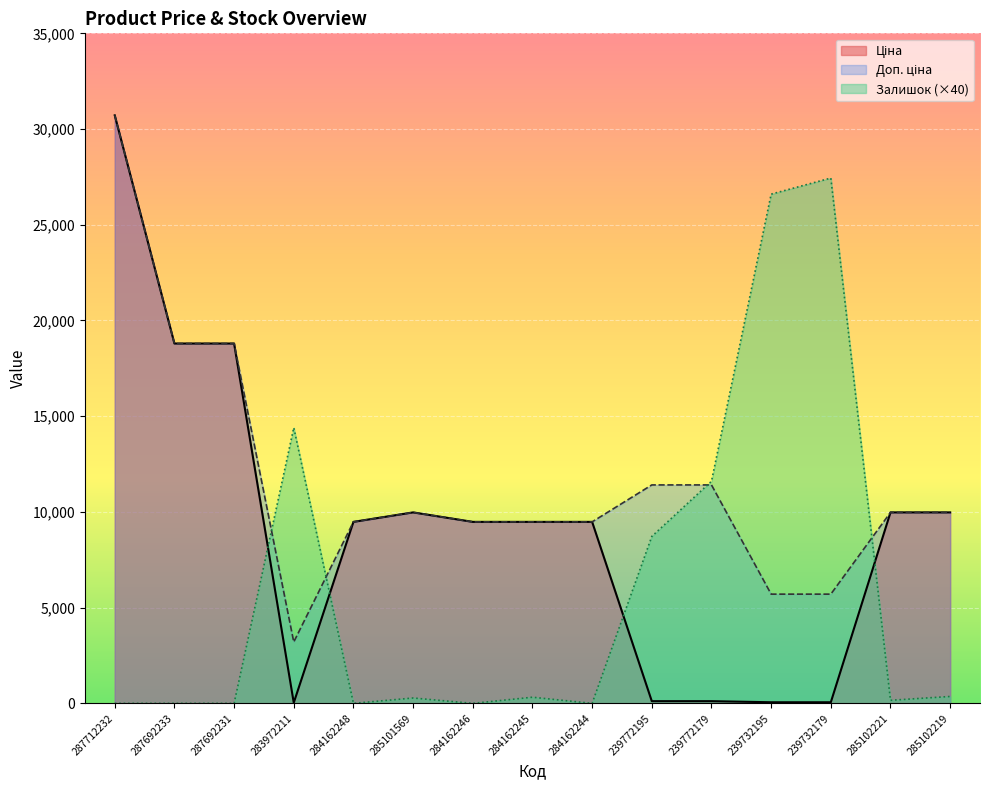

Where is the first local minimum for Доп. ціна?

283972211